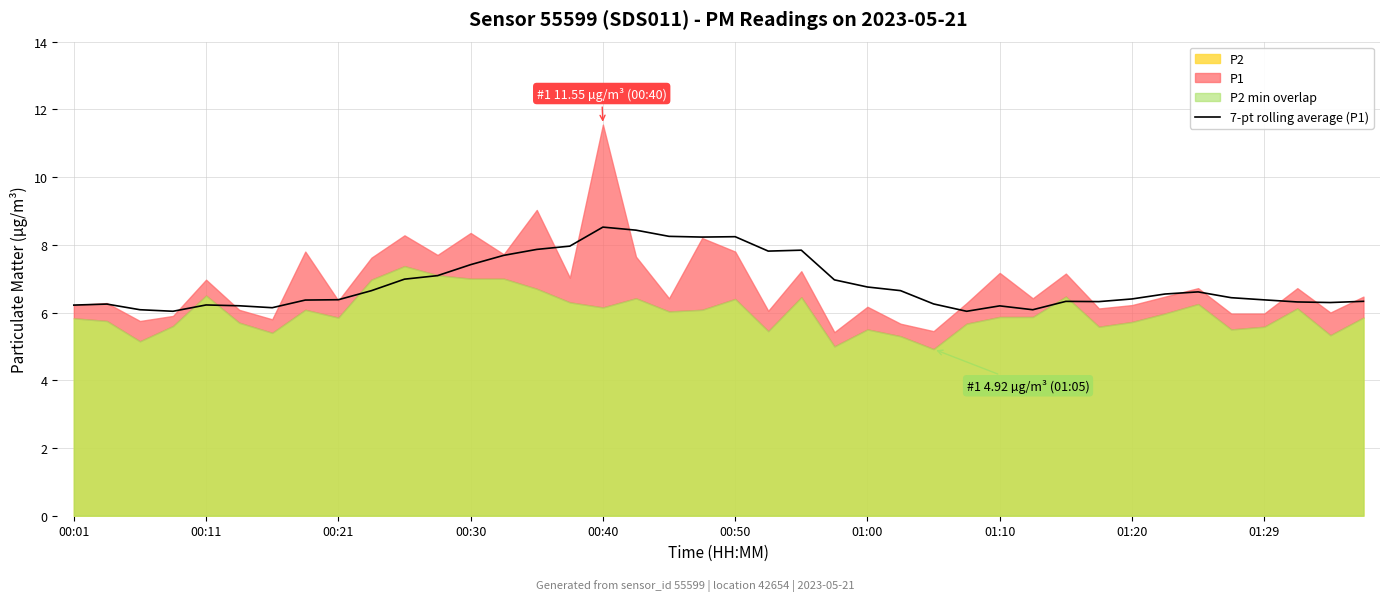

The value of 7-pt rolling average (P1) at 01:00 is 6.8. True or false?

True